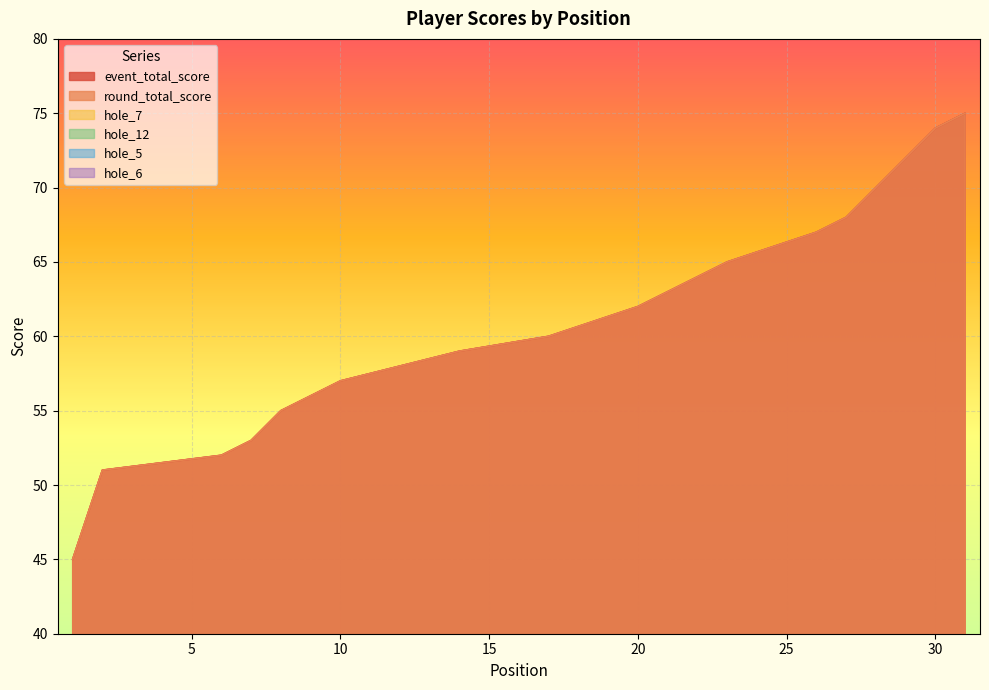

Does the chart display data point markers on the line(s)?

No